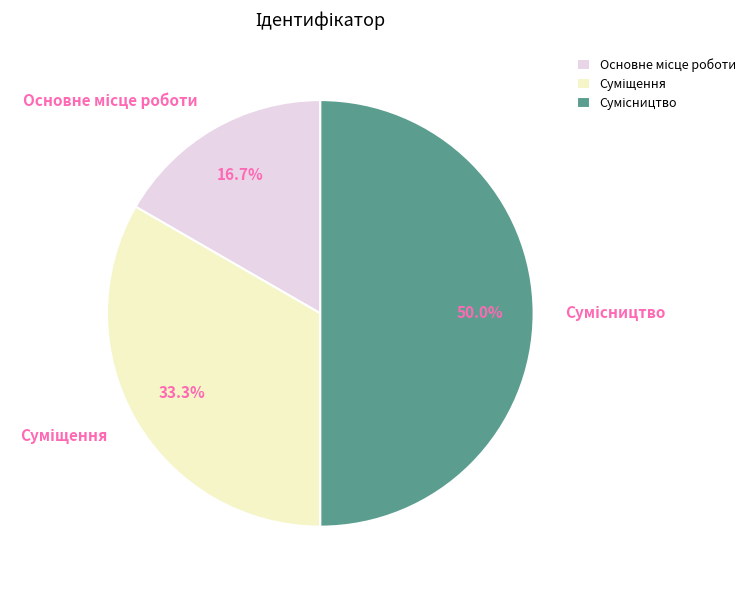

How many segments does this pie chart have?

3